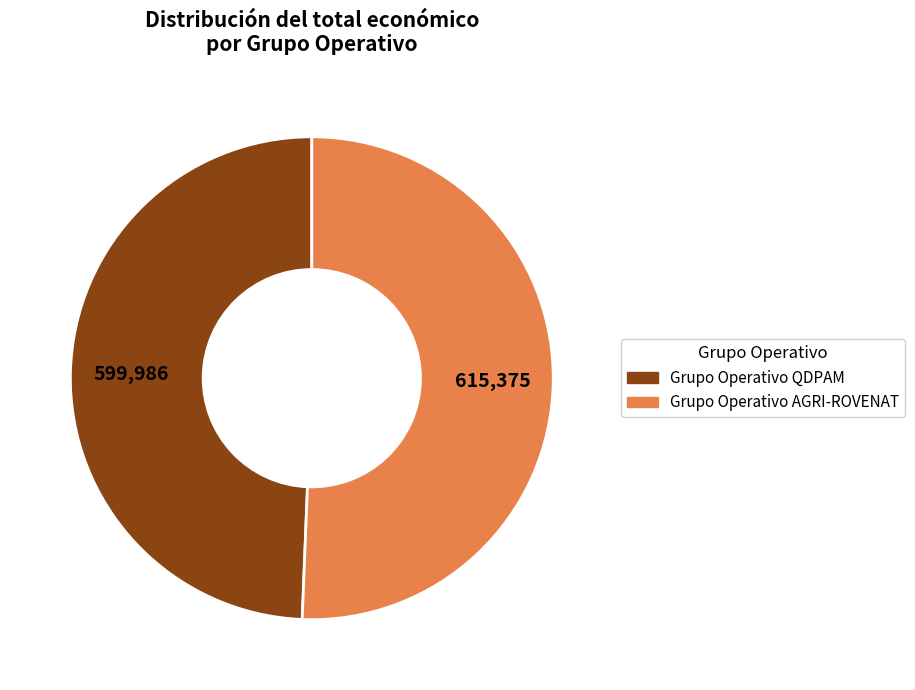

Combined, do Grupo Operativo AGRI-ROVENAT and Grupo Operativo QDPAM account for over 50%?

Yes